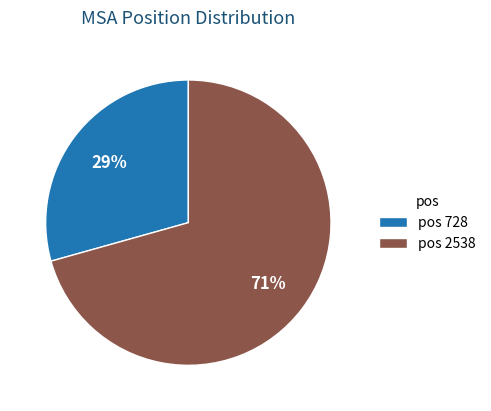

Is there a majority slice in this chart?

Yes